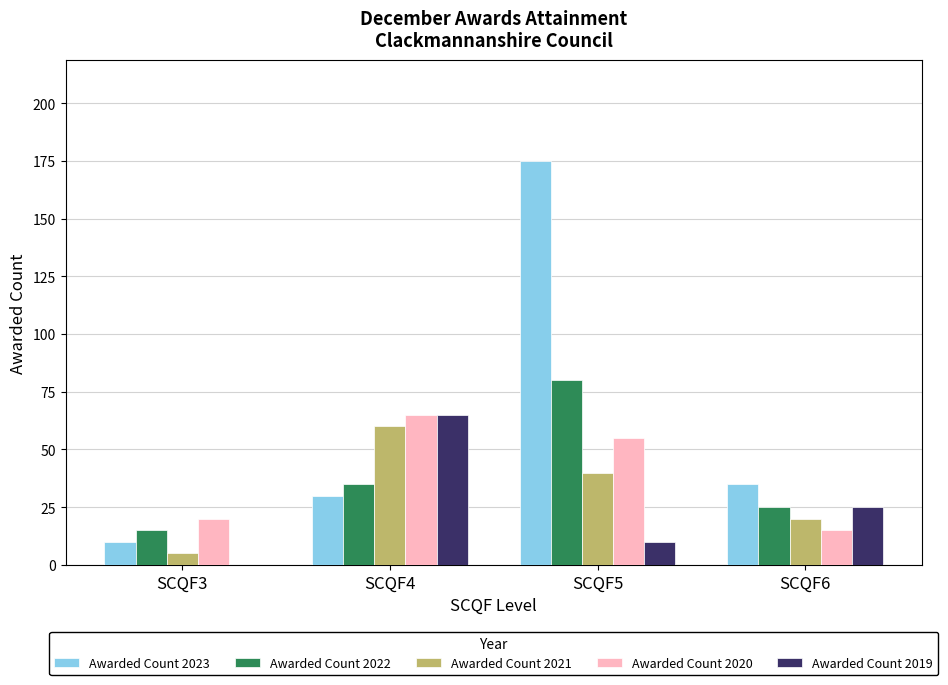

What is the difference between the Awarded Count 2020 values at SCQF5 and SCQF4?

10